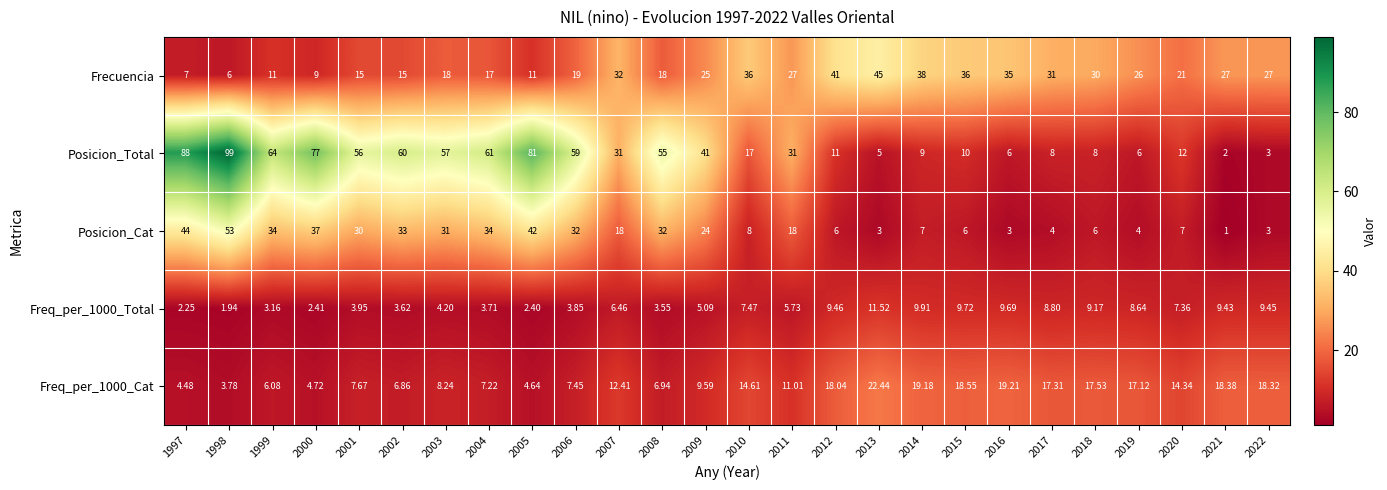

Is the value of Posicion_Total at 1997 greater than the value of Freq_per_1000_Cat at 2022?

Yes